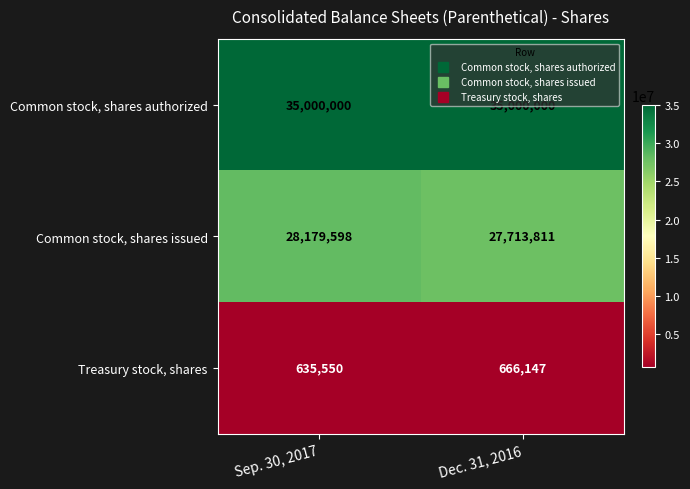

What is the maximum value shown in the chart?

35000000